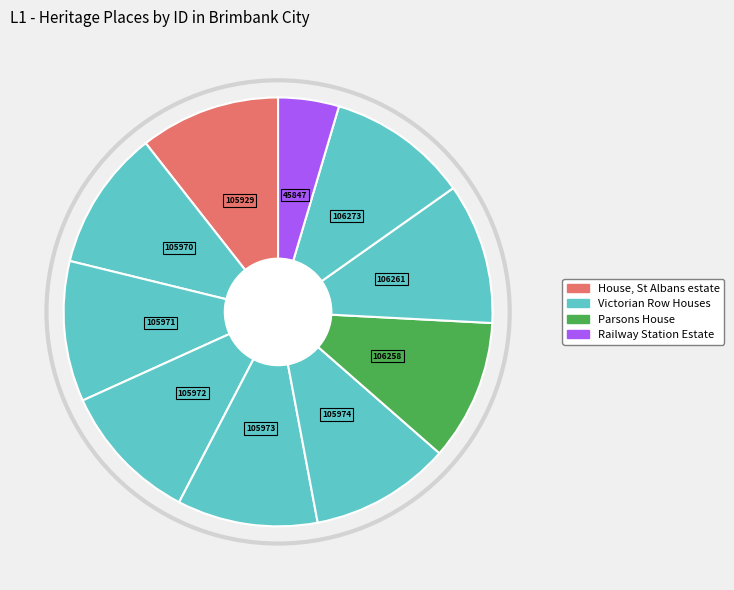

To the nearest percent, what is the average slice percentage?

10%